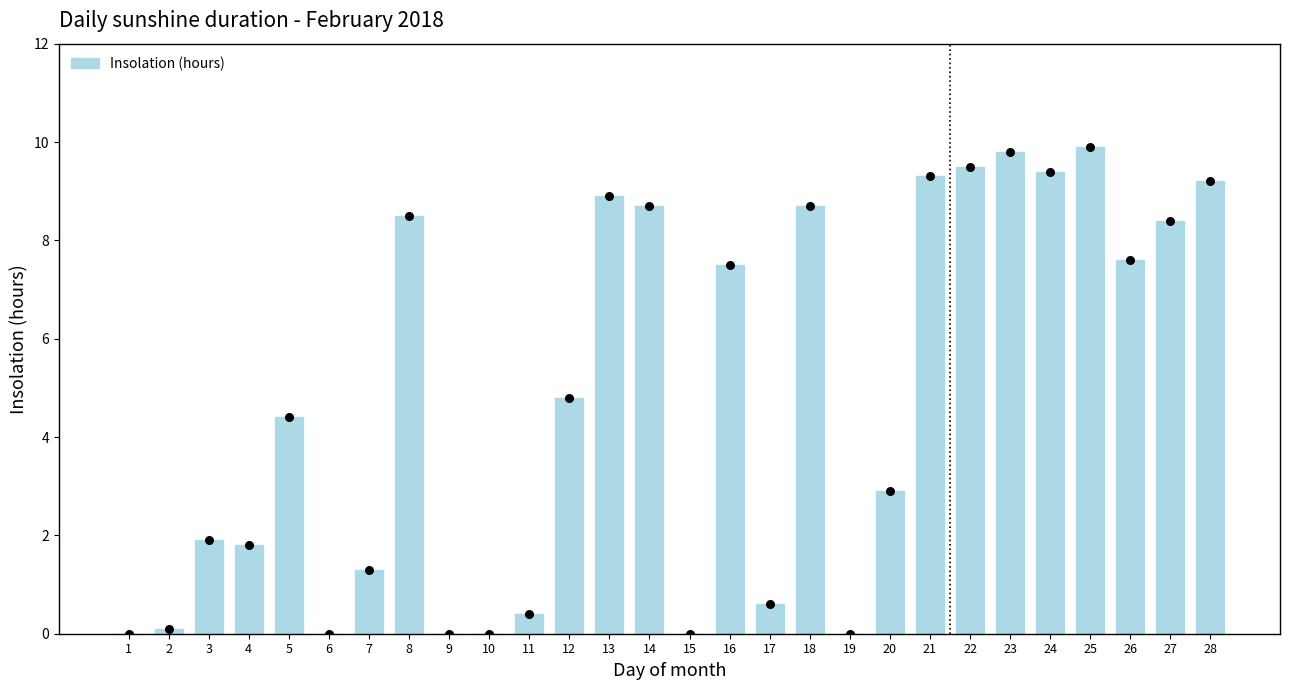

Which has a higher value, 16 or 26?

26